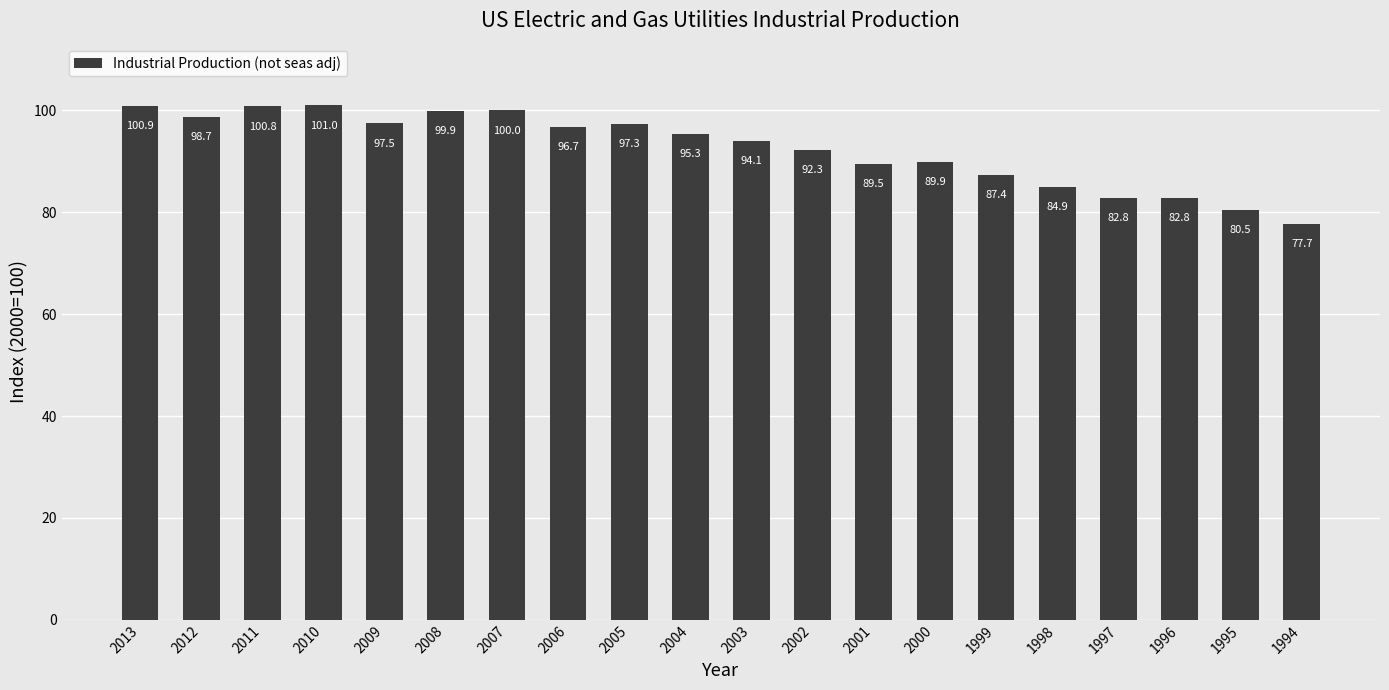

Reading left to right, list all the values displayed in this chart.

2013=100.9	2012=98.7	2011=100.8	2010=101.0	2009=97.5	2008=99.9	2007=100.0	2006=96.7	2005=97.3	2004=95.3	2003=94.1	2002=92.3	2001=89.5	2000=89.9	1999=87.4	1998=84.9	1997=82.8	1996=82.8	1995=80.5	1994=77.7